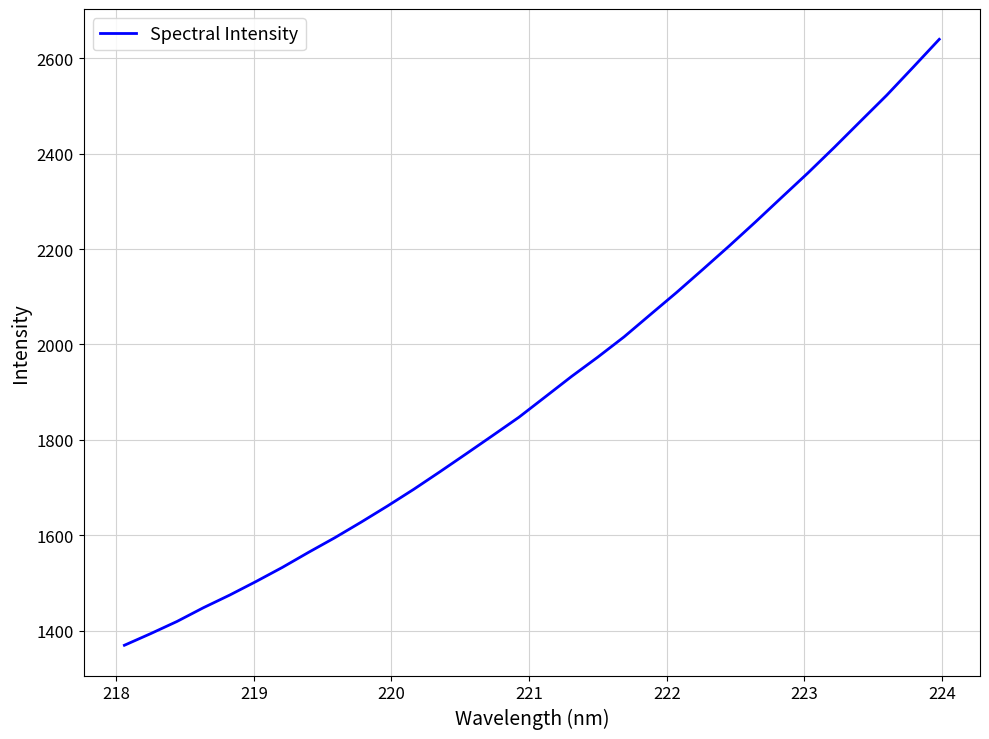

What is the minimum value shown in the chart?

1369.5